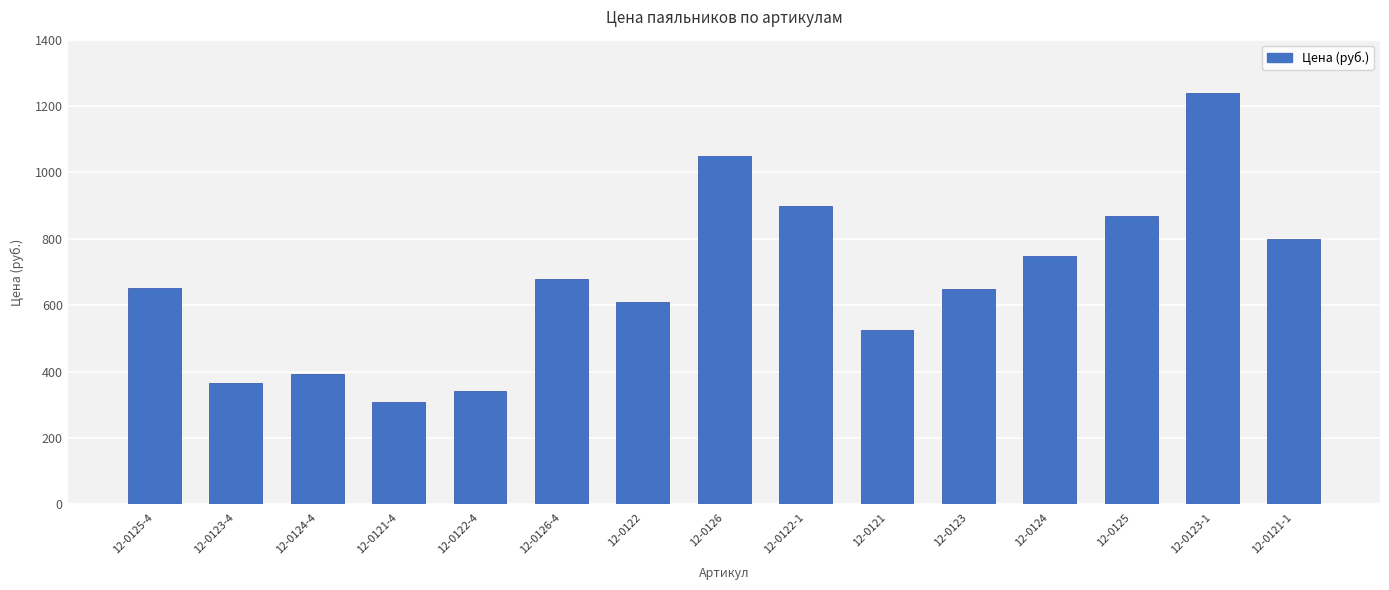

Which label corresponds to the smallest value in the chart?

12-0121-4